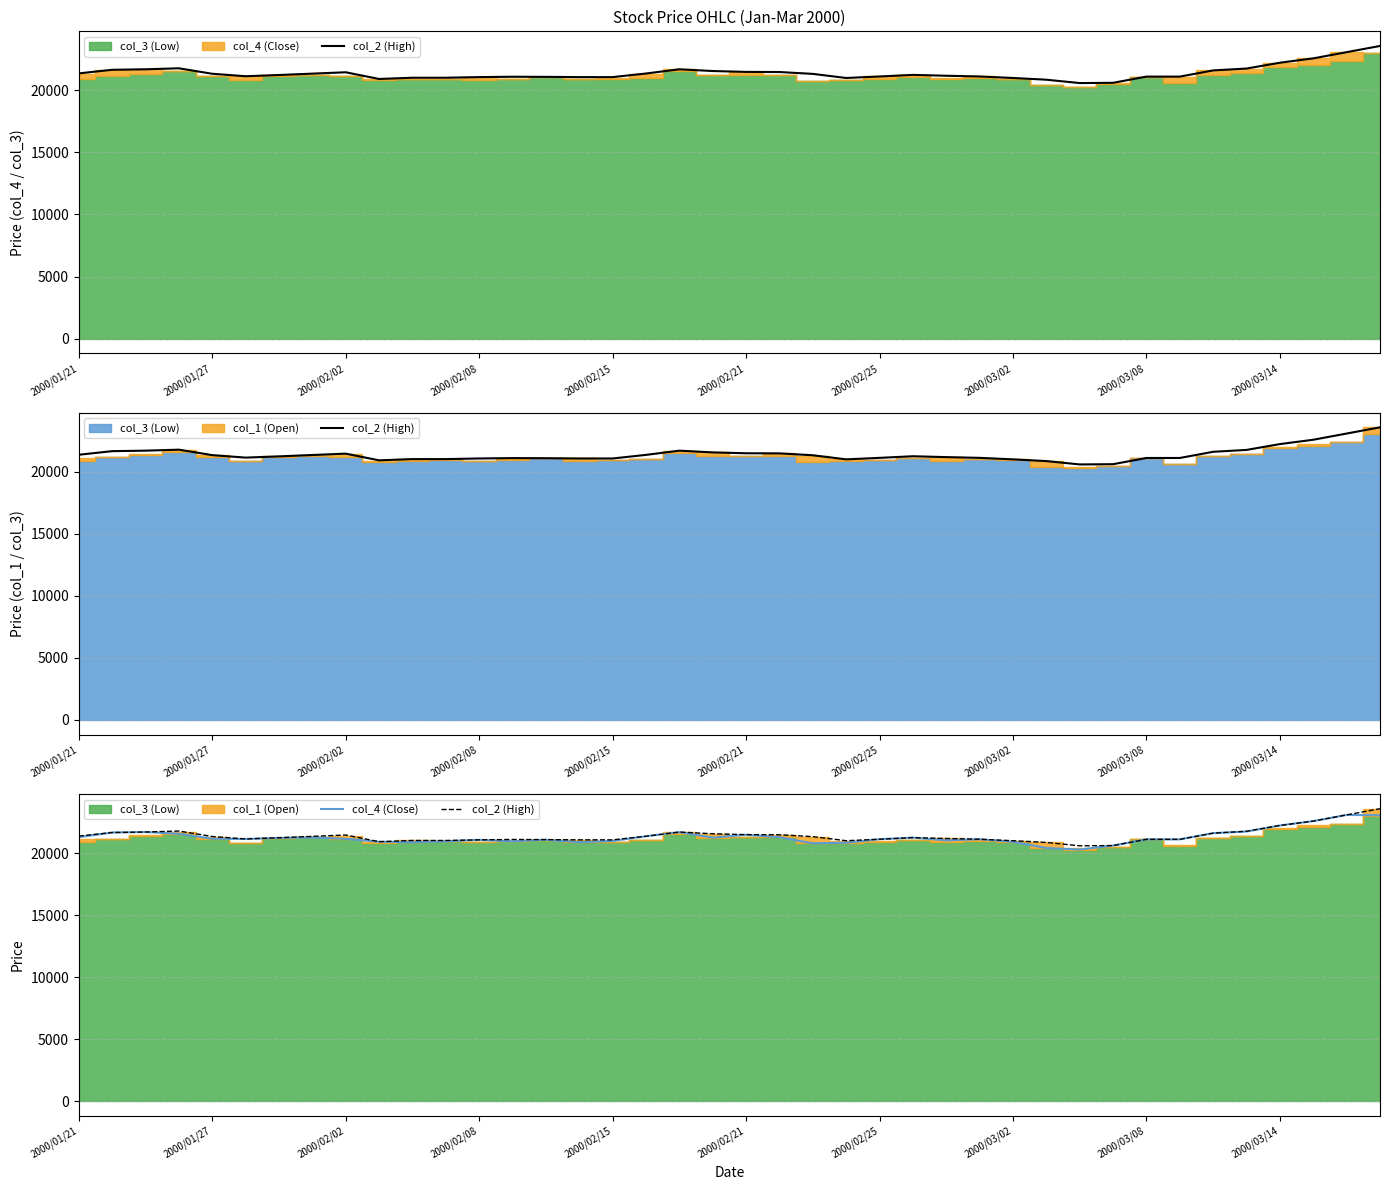

At how many categories does at least one series exceed 20595?

39